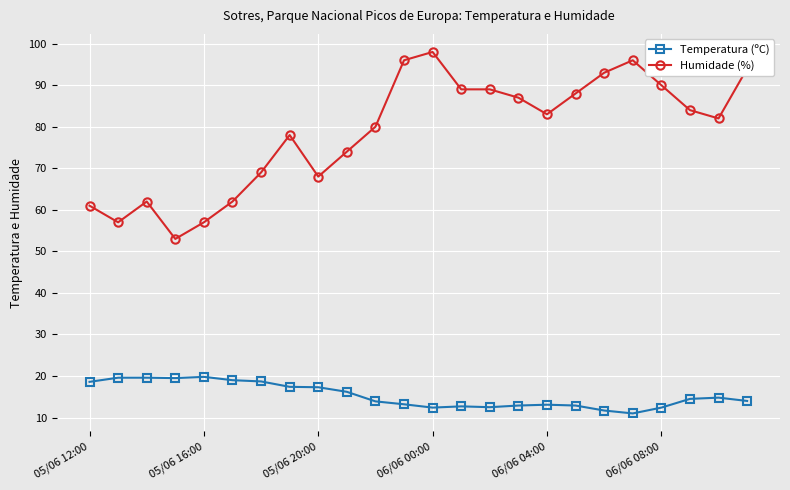

What is the lowest value of the Temperatura (ºC) series?

11.0